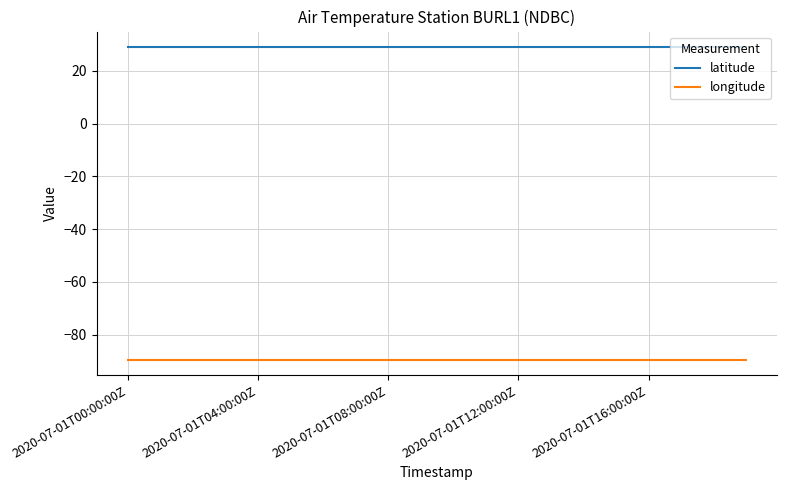

Which series has the largest total across all categories?

latitude